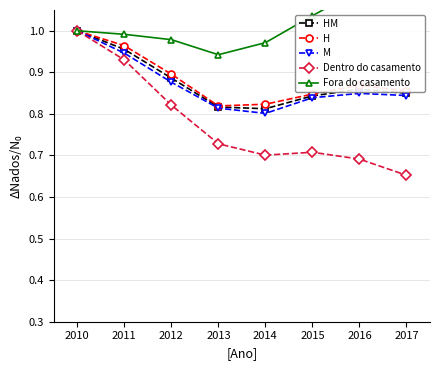

Which series has the largest total across all categories?

Fora do casamento